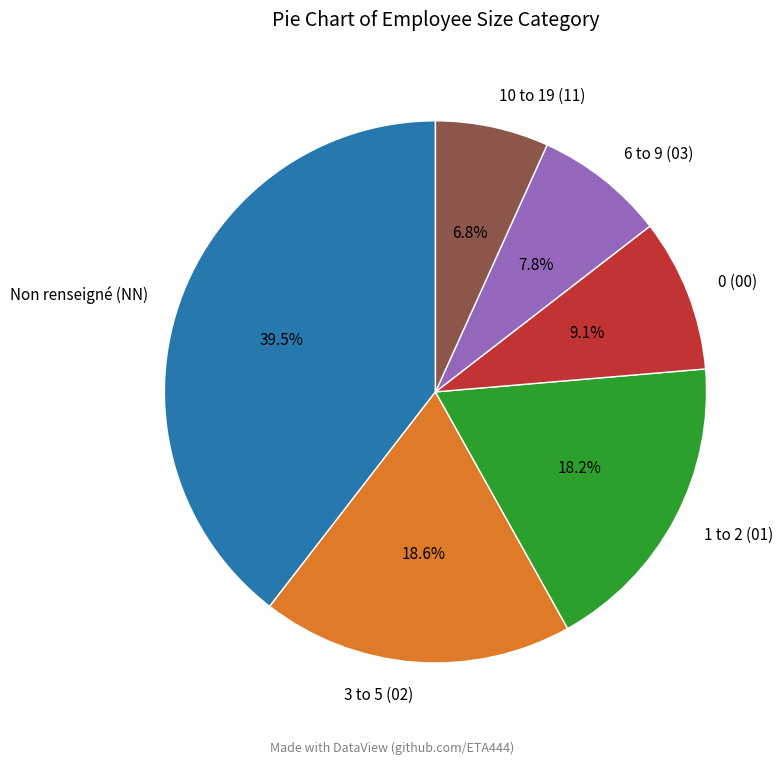

Does 6 to 9 (03) represent more than half of the total?

No